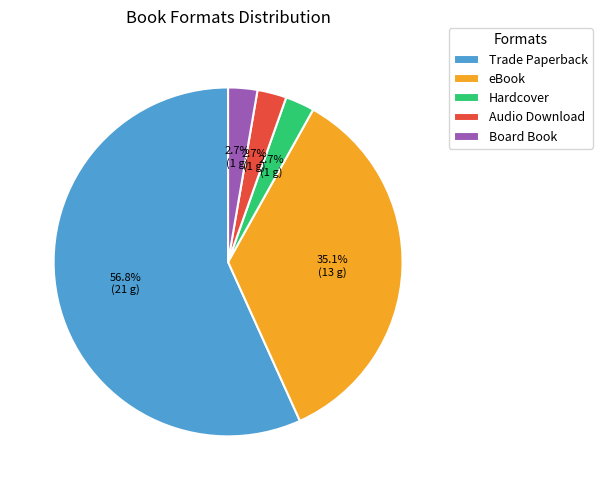

Do Board Book and Hardcover together represent more than half of the pie?

No